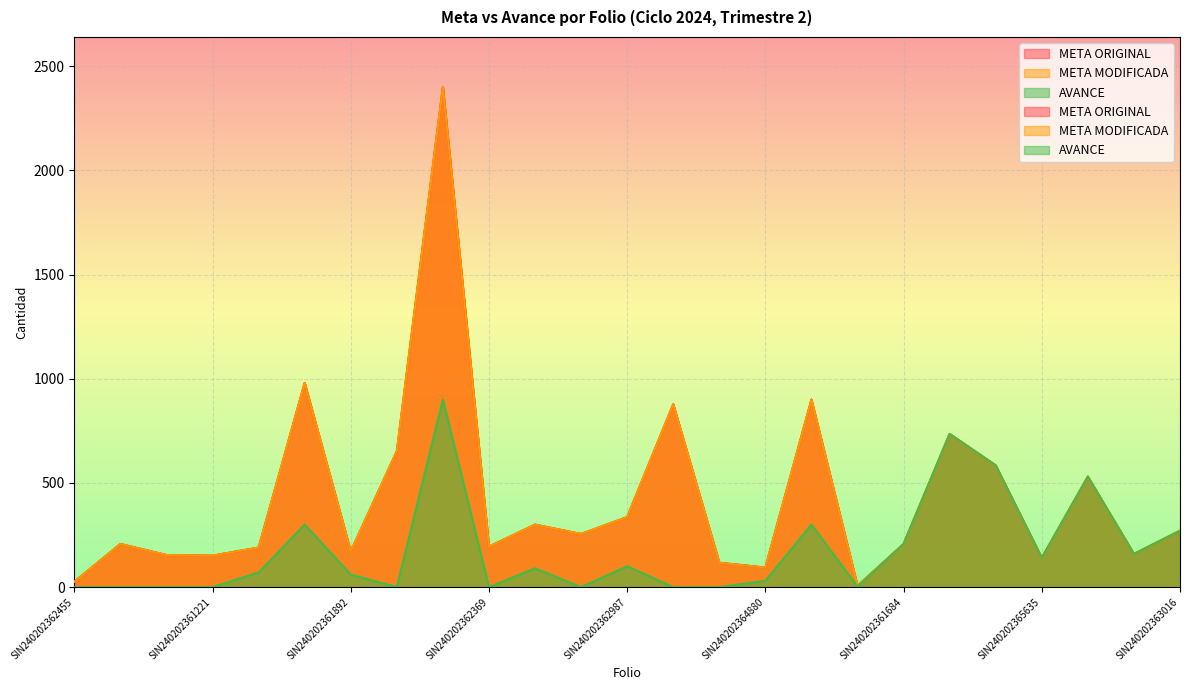

True or false: AVANCE has a value of 207.0 at SIN240202361684.

True